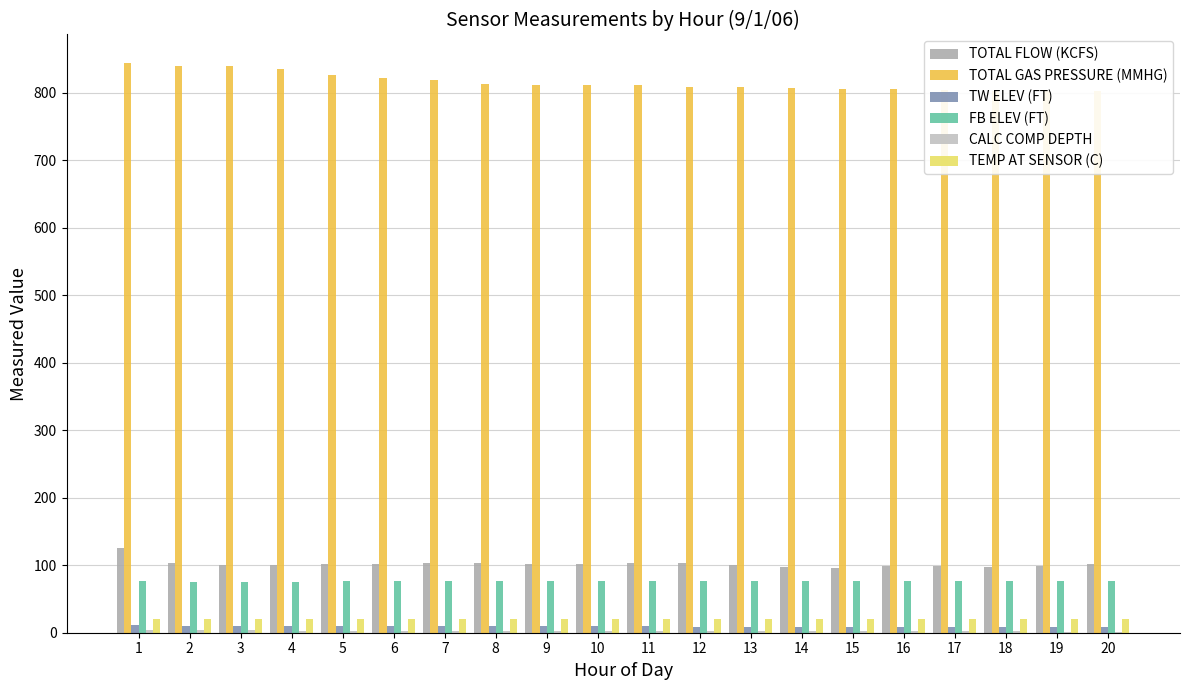

How many data points in TW ELEV (FT) are less than 9?

6